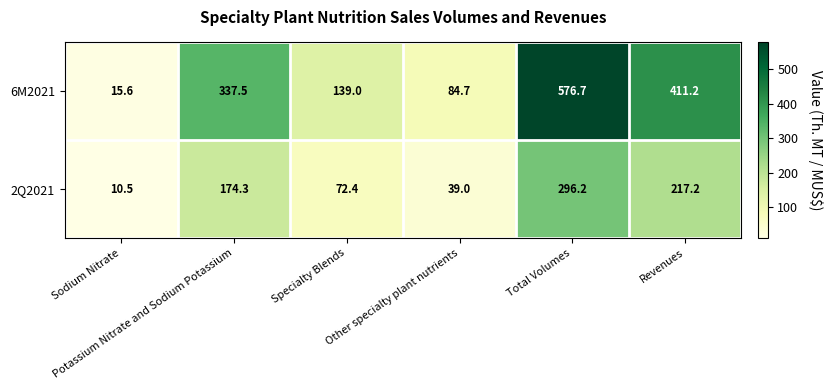

Rank the series by their maximum value, from highest to lowest.

6M2021, 2Q2021